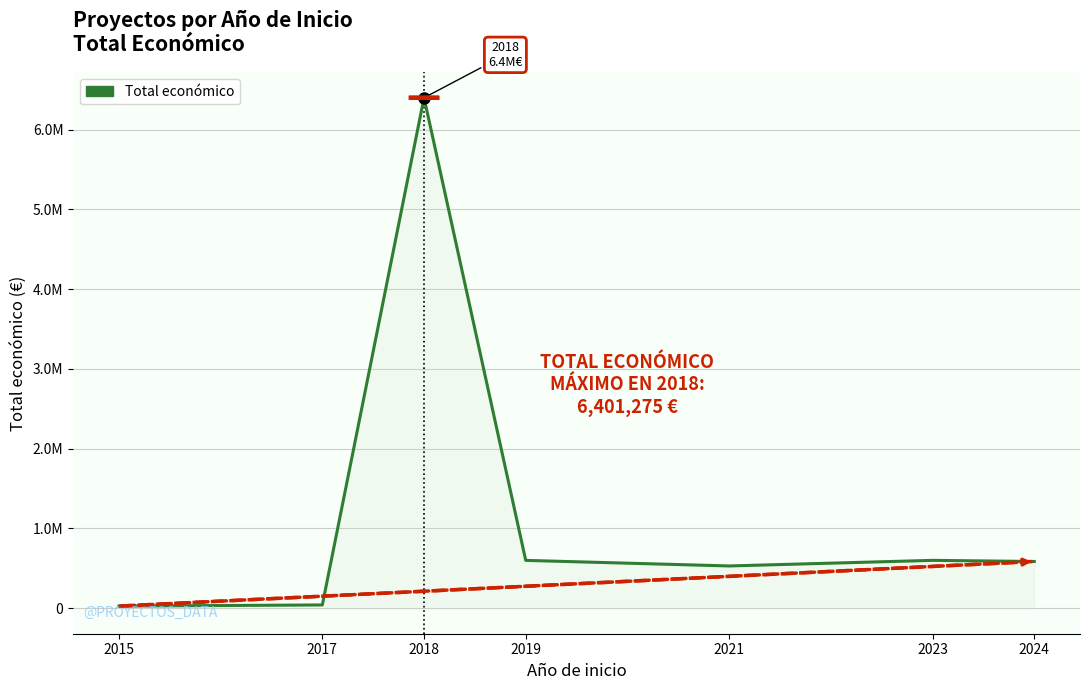

Is this an area chart (filled region under the line)?

Yes